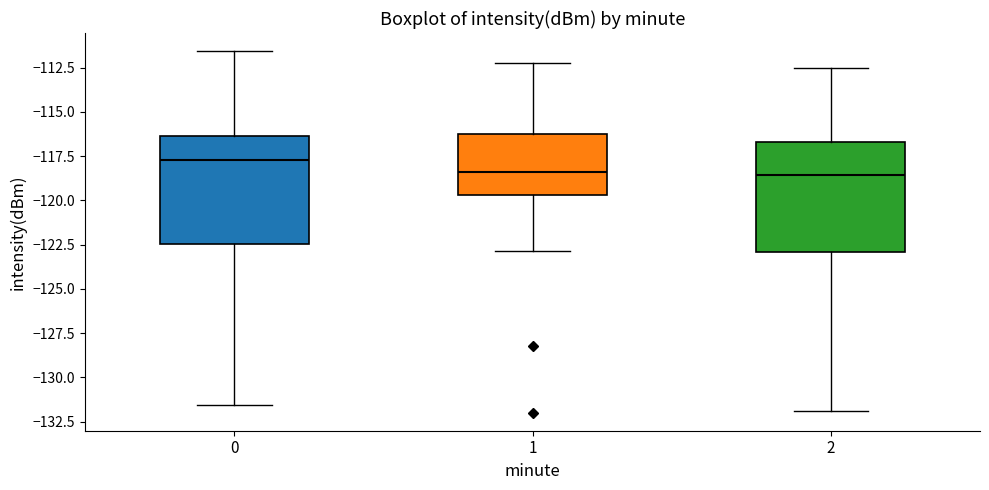

Reading left to right, transcribe this box plot: for each box, give where its median line is, the range the box spans, and where its two whiskers end, as read against the y-axis. The values are not printed on the chart, so give them approximately, as read against the axis.

0: median -117.5, box -122.5 to -116.5, whiskers -131.5 to -111.5
1: median -118.5, box -119.5 to -116.5, whiskers -123.0 to -112.5
2: median -118.5, box -123.0 to -116.5, whiskers -132.0 to -112.5